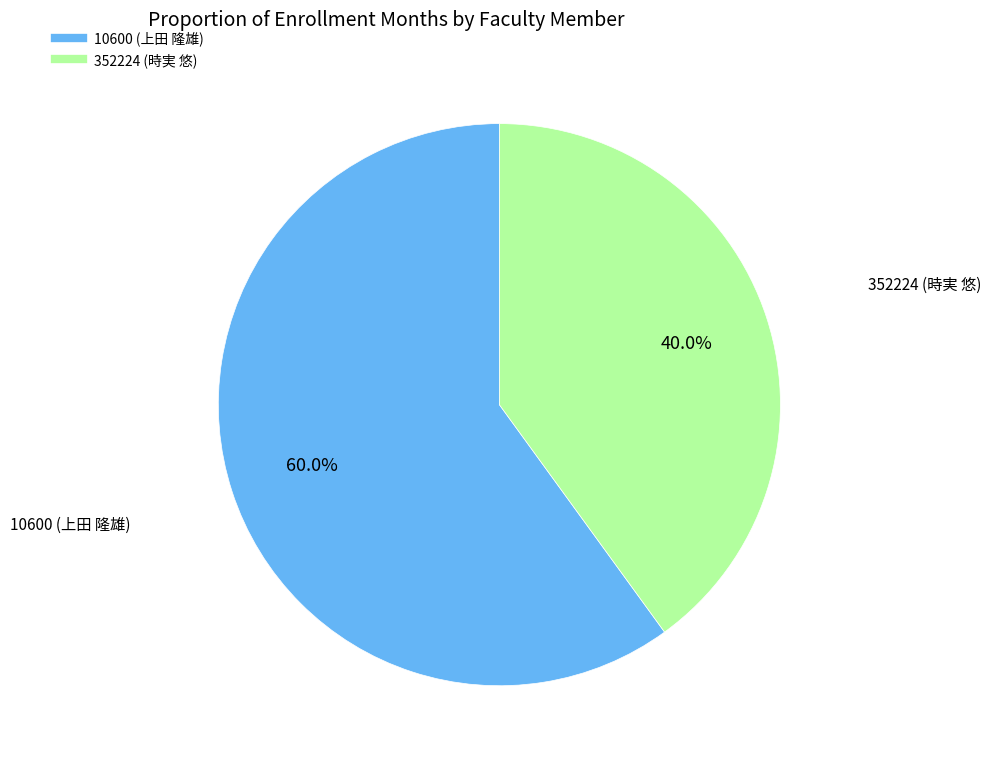

Rank the categories by value from lowest to highest.

352224 (時実 悠), 10600 (上田 隆雄)